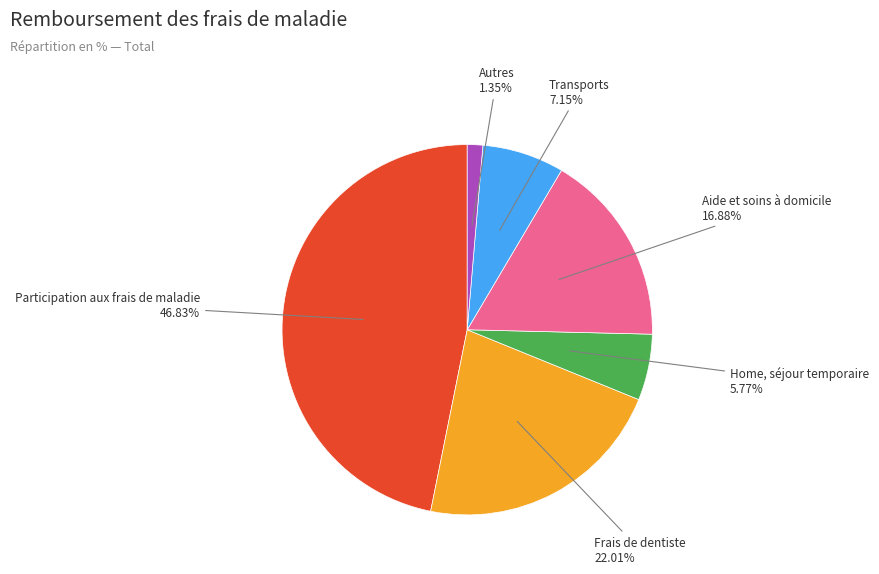

Is there any slice that represents more than half of the pie?

No